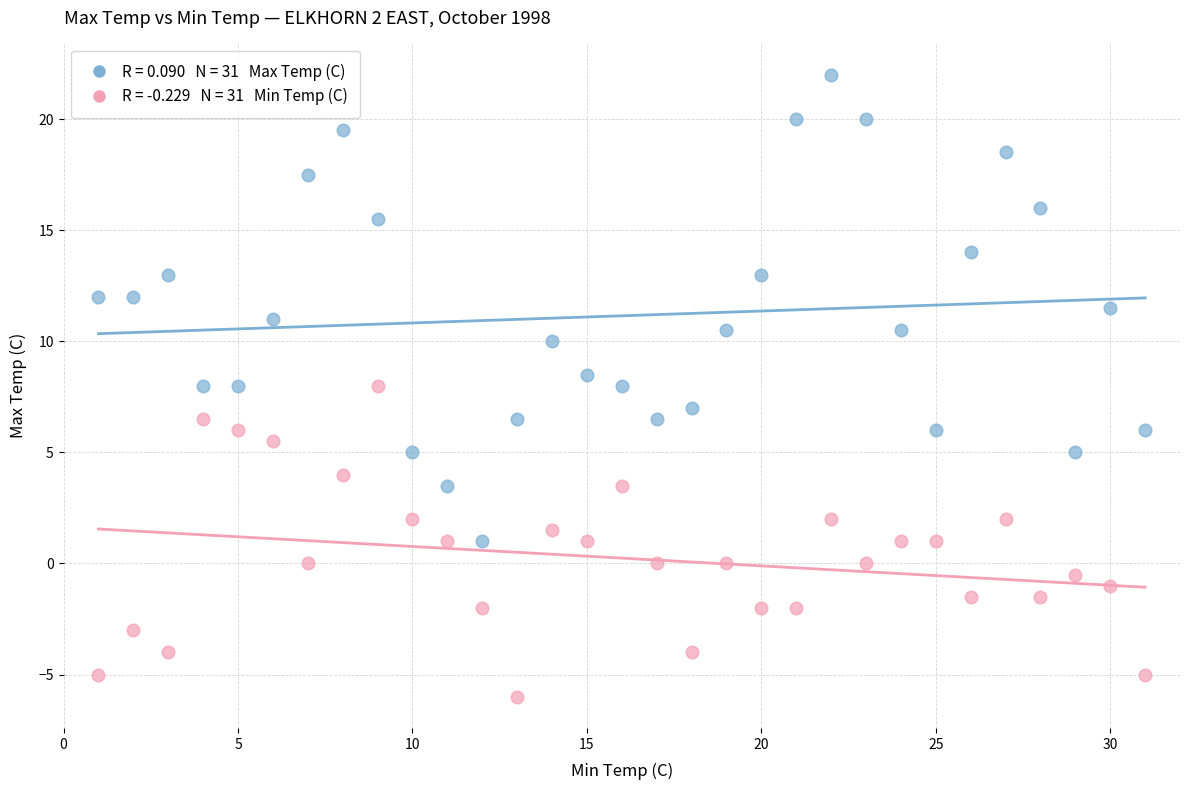

Across all data points, what is the range of Y values (max minus min)?

28.0